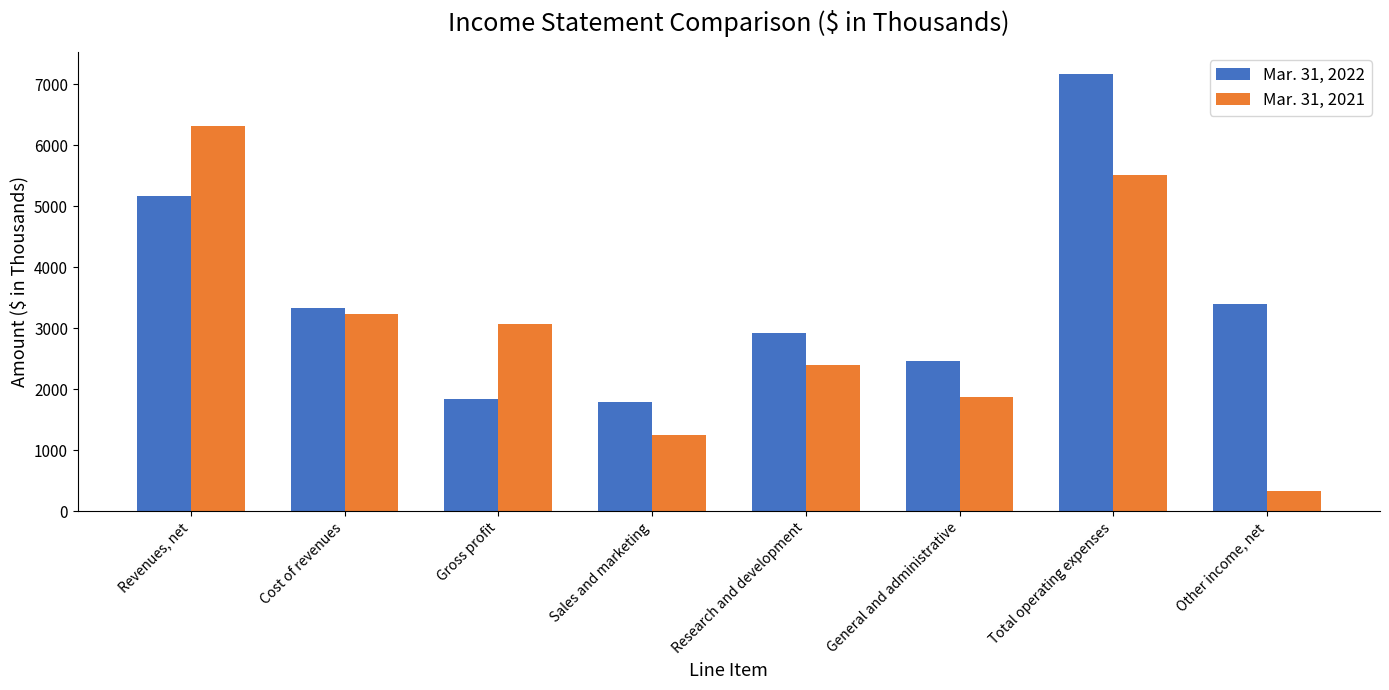

Where is Mar. 31, 2021 nearest to the value 3317?

Cost of revenues